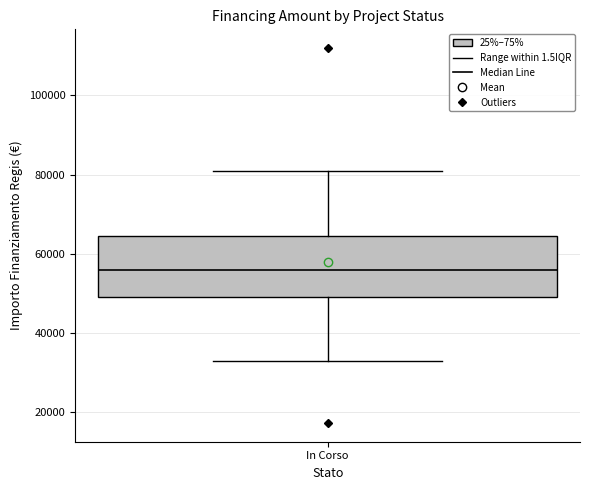

Read this box plot against the y-axis: the position of the median line, the range covered by the box, and the ends of both whiskers. The values are not printed on the chart, so give them approximately, as read against the axis.

median 56000, box 50000 to 64000, whiskers 32000 to 80000